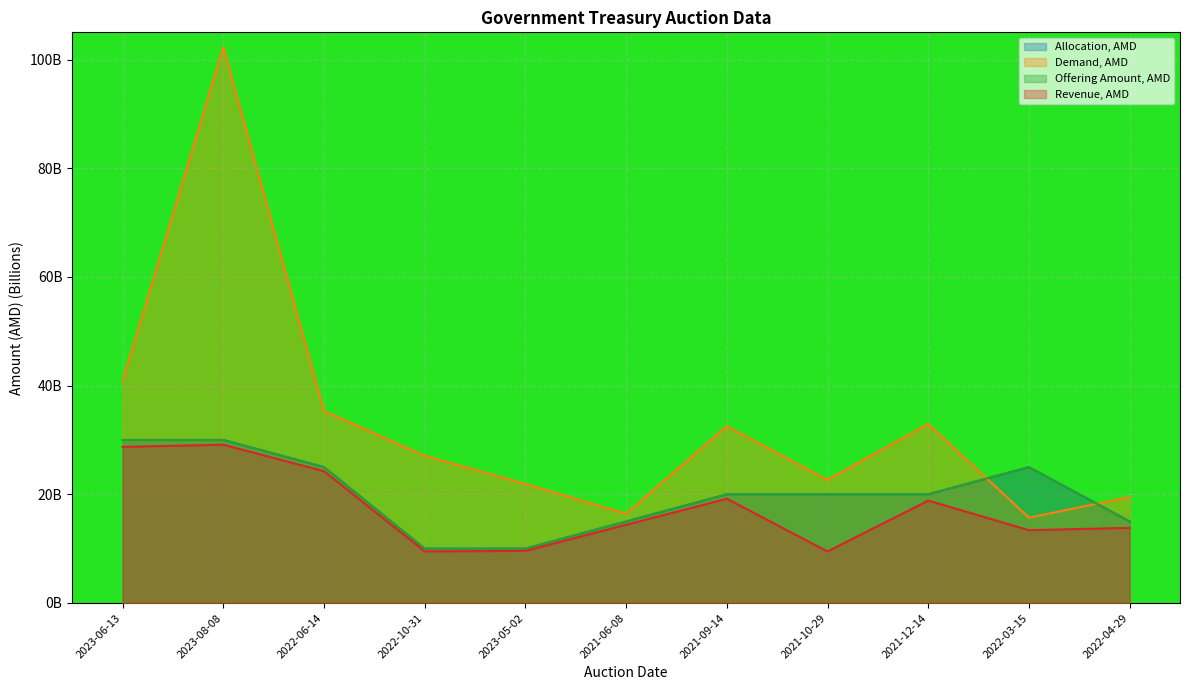

Which series has the largest range (max minus min)?

Demand, AMD